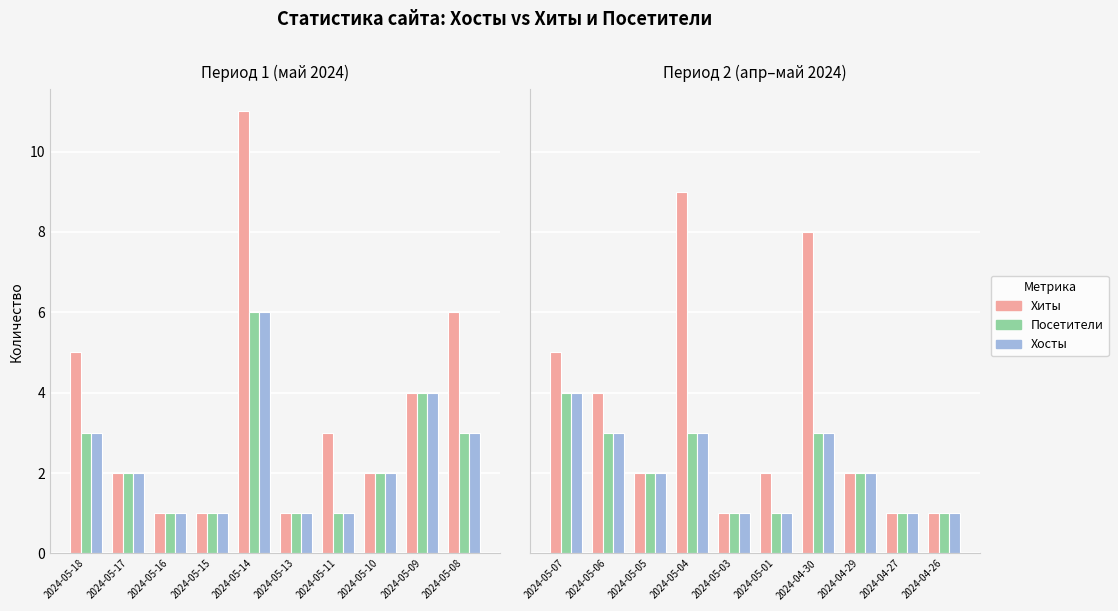

Does the chart contain any negative values?

No